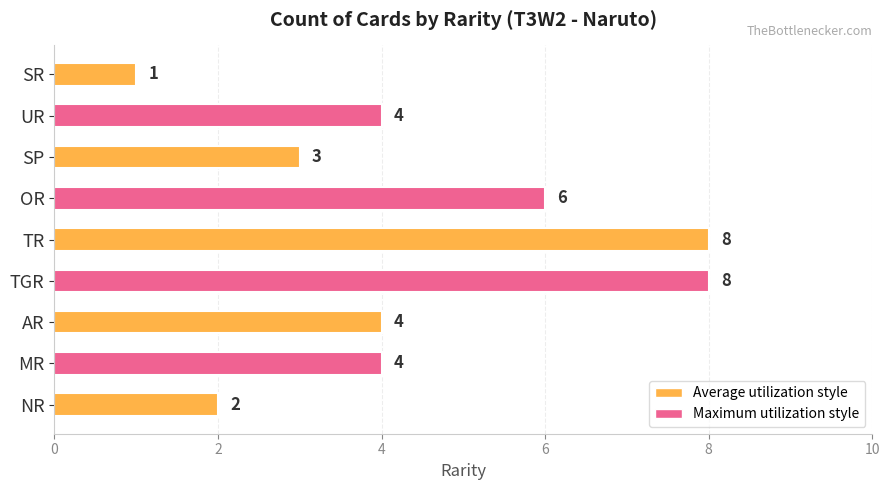

Reading top to bottom, extract all data points from this chart.

SR=1	UR=4	SP=3	OR=6	TR=8	TGR=8	AR=4	MR=4	NR=2